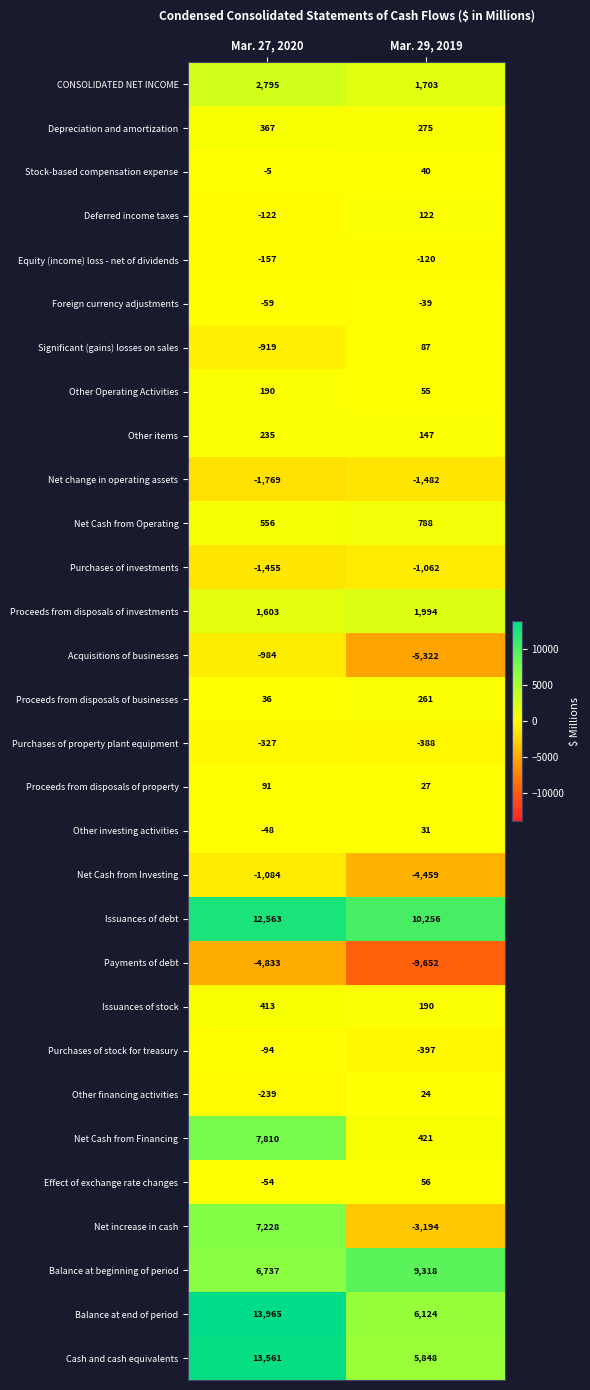

List the series in order of their peak value, highest first.

Balance at end of period, Cash and cash equivalents, Issuances of debt, Balance at beginning of period, Net Cash from Financing, Net increase in cash, CONSOLIDATED NET INCOME, Proceeds from disposals of investments, Net Cash from Operating, Issuances of stock, Depreciation and amortization, Proceeds from disposals of businesses, Other items, Other Operating Activities, Deferred income taxes, Proceeds from disposals of property, Significant (gains) losses on sales, Effect of exchange rate changes, Stock-based compensation expense, Other investing activities, Other financing activities, Foreign currency adjustments, Purchases of stock for treasury, Equity (income) loss - net of dividends, Purchases of property plant equipment, Acquisitions of businesses, Purchases of investments, Net Cash from Investing, Net change in operating assets, Payments of debt